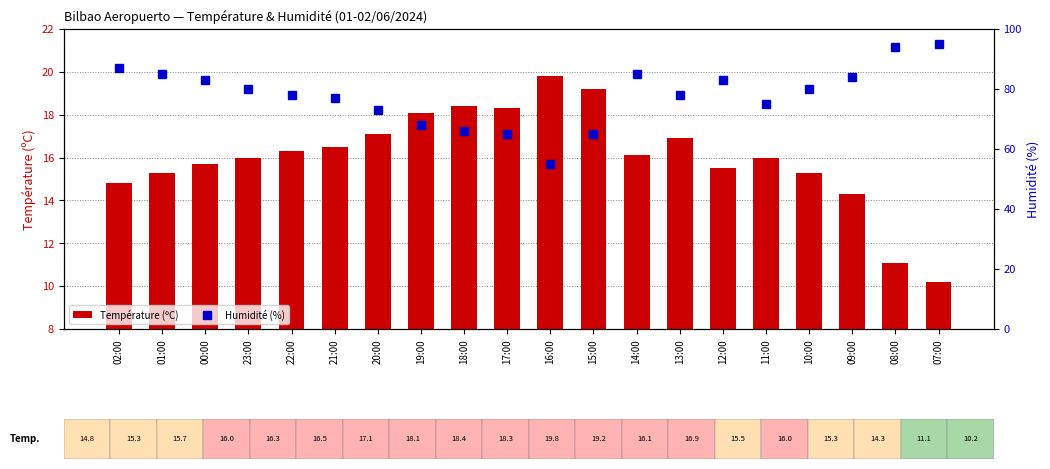

What is the sum of the Température (ºC) values at 07:00 and 13:00?

27.1